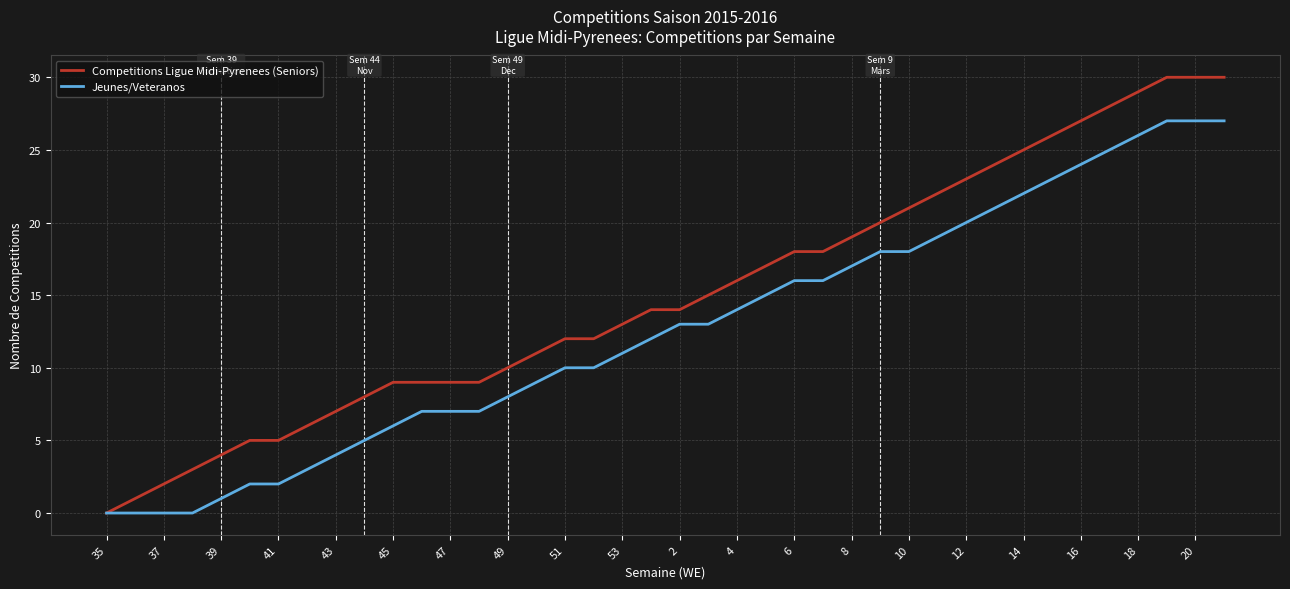

Which series has the widest spread of values?

Competitions Ligue Midi-Pyrenees (Seniors)